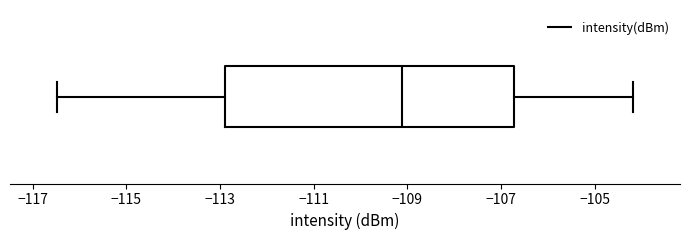

Transcribe this box plot: give where the median line is, the range the box spans, and where the two whiskers end, as read against the x-axis. The values are not printed on the chart, so give them approximately, as read against the axis.

median -109.2, box -112.8 to -106.8, whiskers -116.4 to -104.2